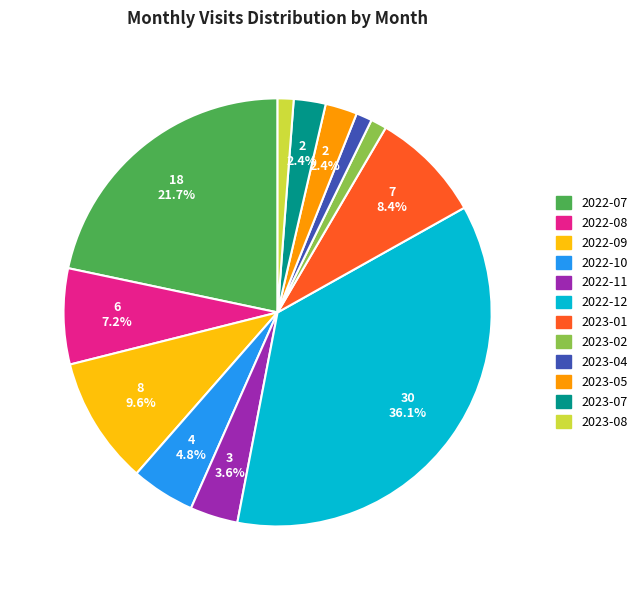

To the nearest percent, what is the difference between the largest and smallest slice percentages?

35%